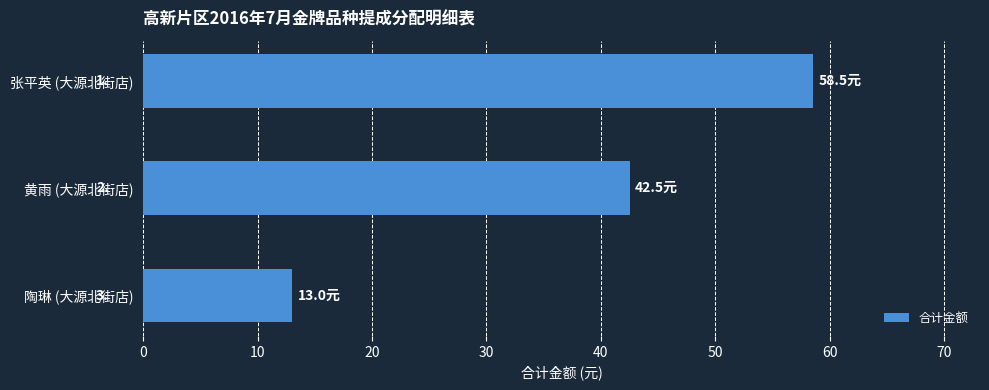

How many bars are there in total?

3